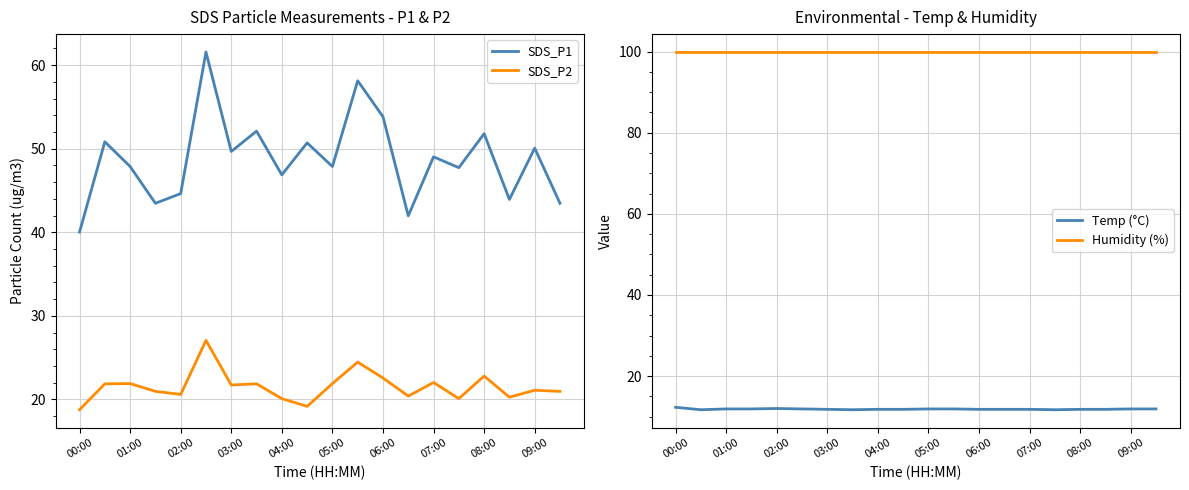

What is the approximate value of Humidity (%) at 04:00?

99.9